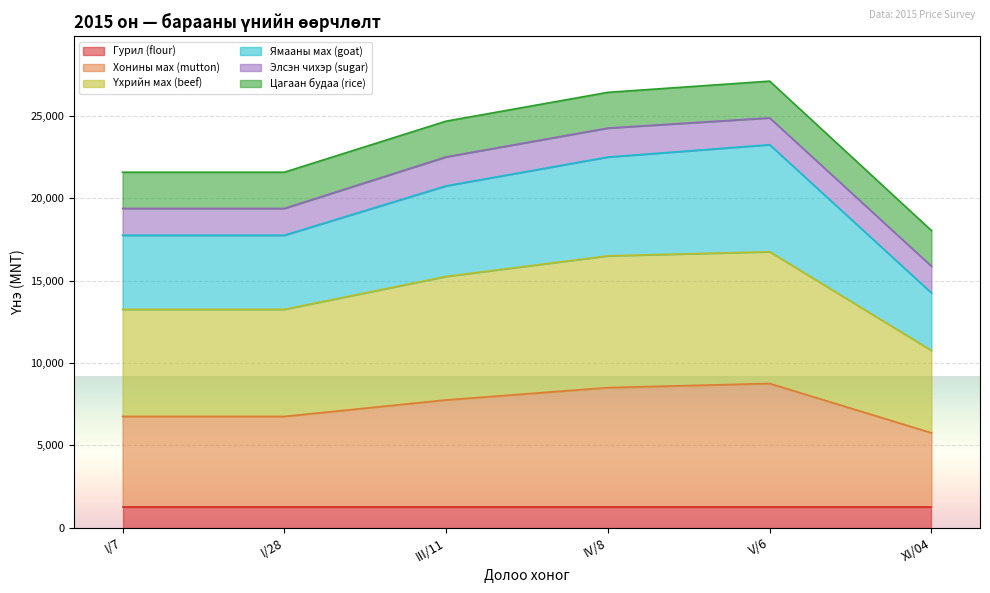

True or false: Хонины мах (mutton) and Үхрийн мах (beef) cross at least once.

False